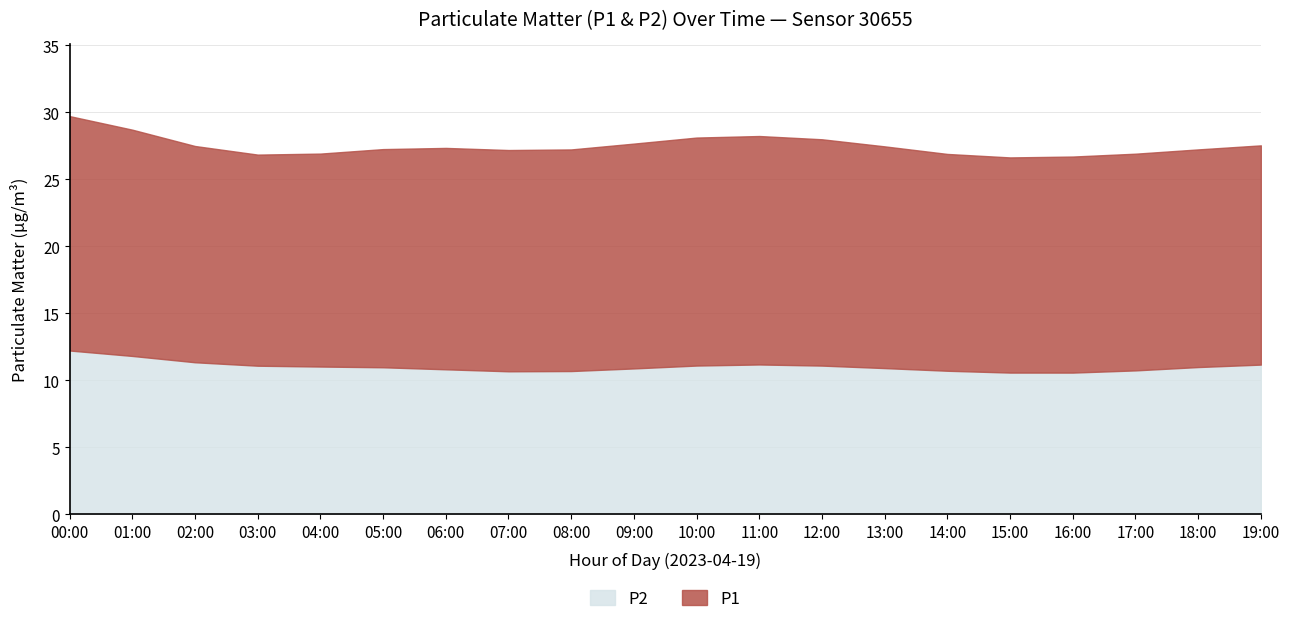

True or false: P2 has a value of 3.4 at 03:00.

False